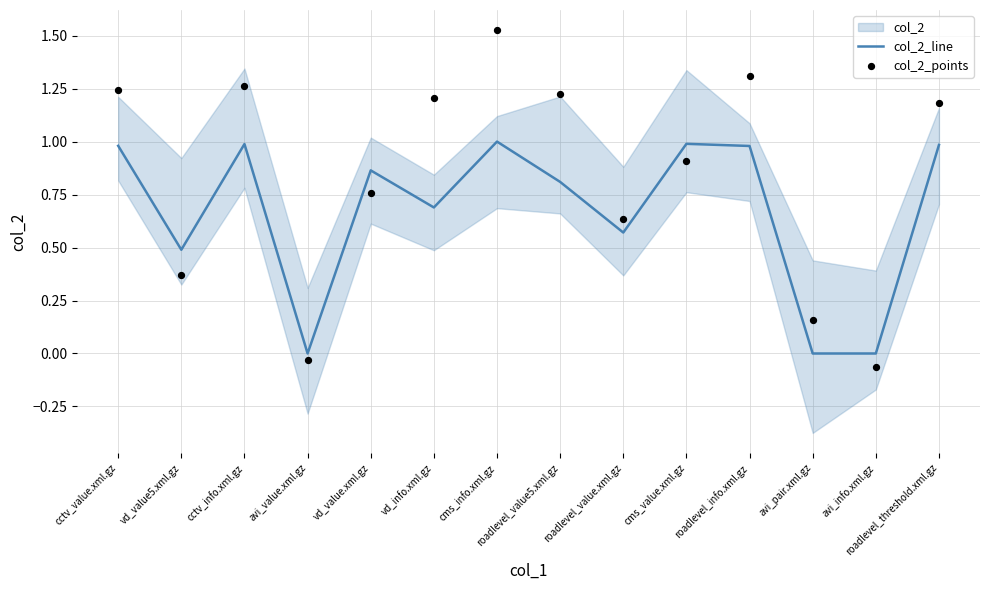

Which series has the largest total across all categories?

col_2_points